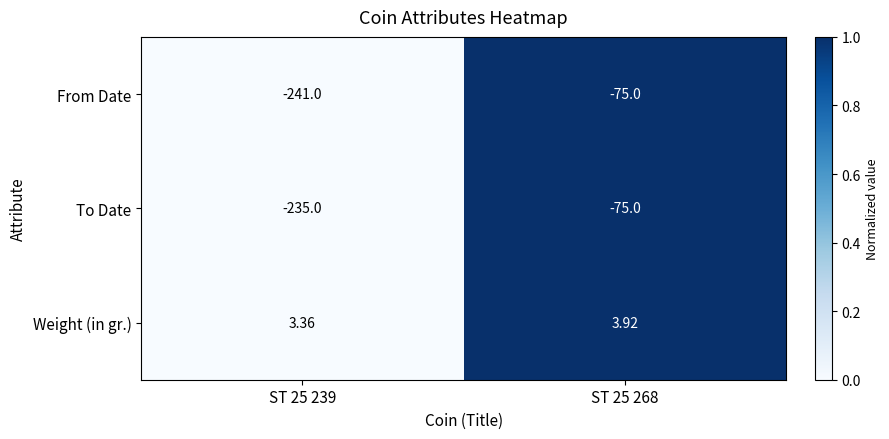

Which series has the widest spread of values?

From Date